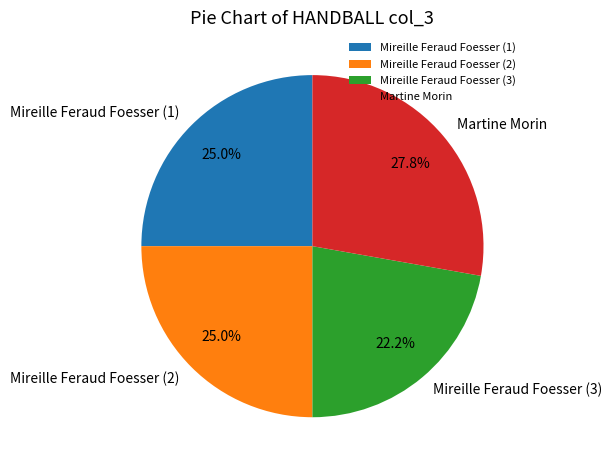

Is it true that Mireille Feraud Foesser (3) is 30% of the pie?

False